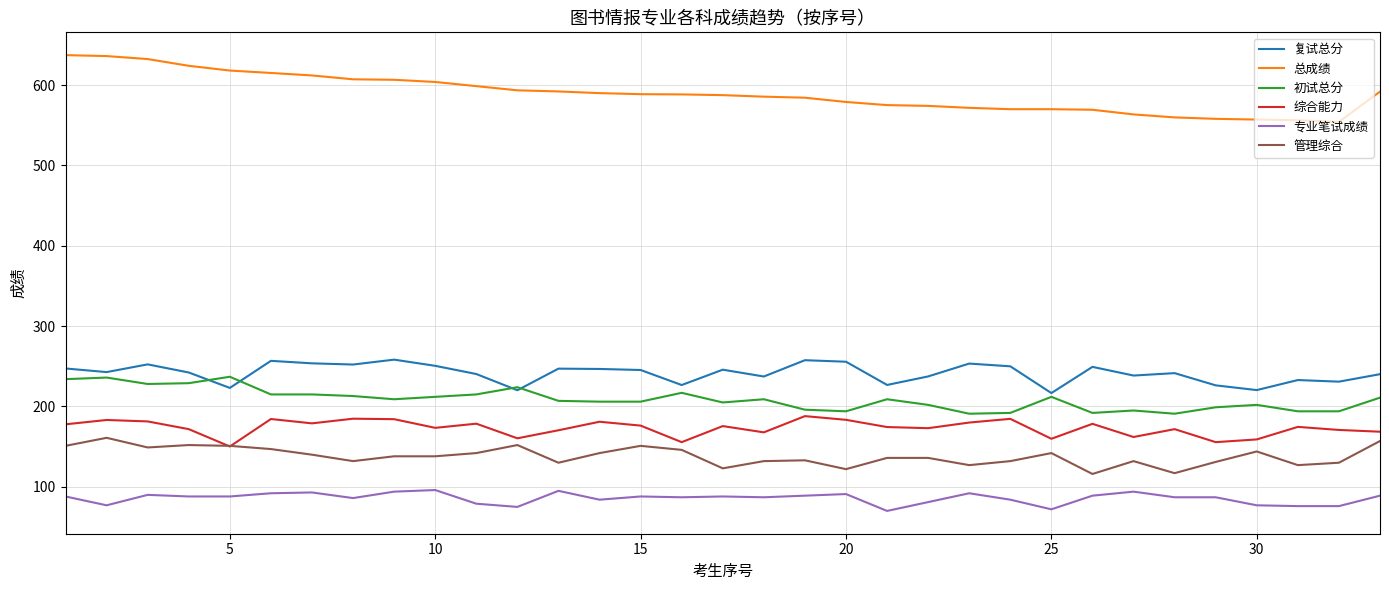

True or false: 复试总分 and 管理综合 cross at least once.

False